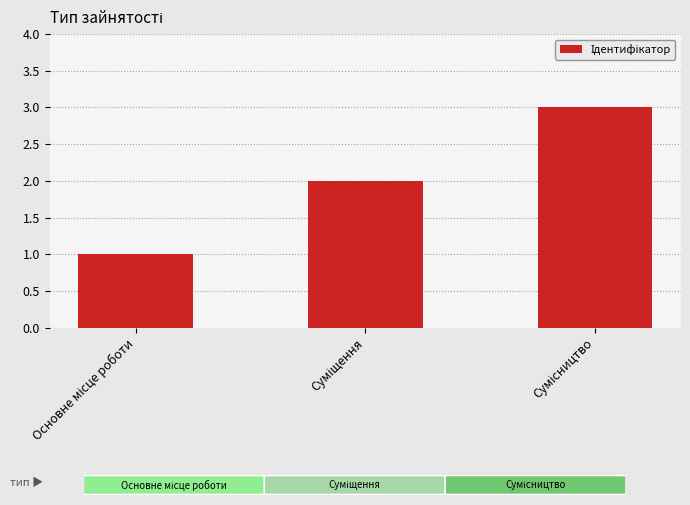

What is the sum of all values?

6